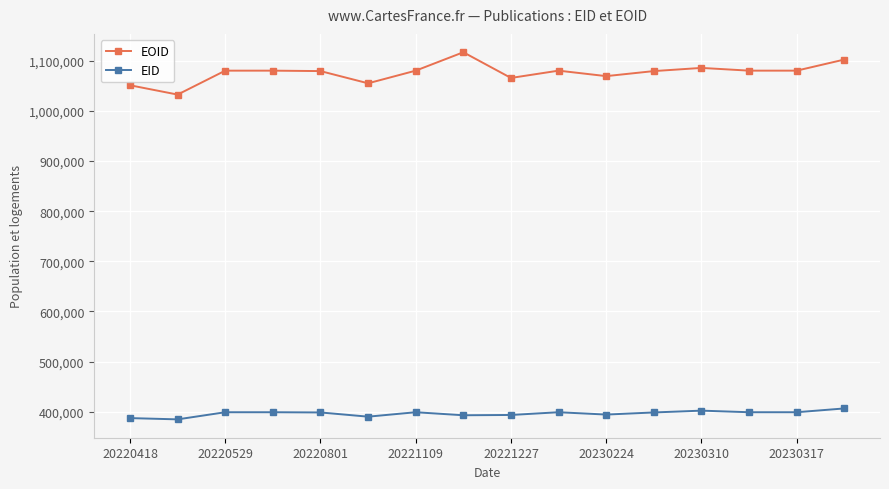

True or false: EOID and EID intersect in this chart.

False